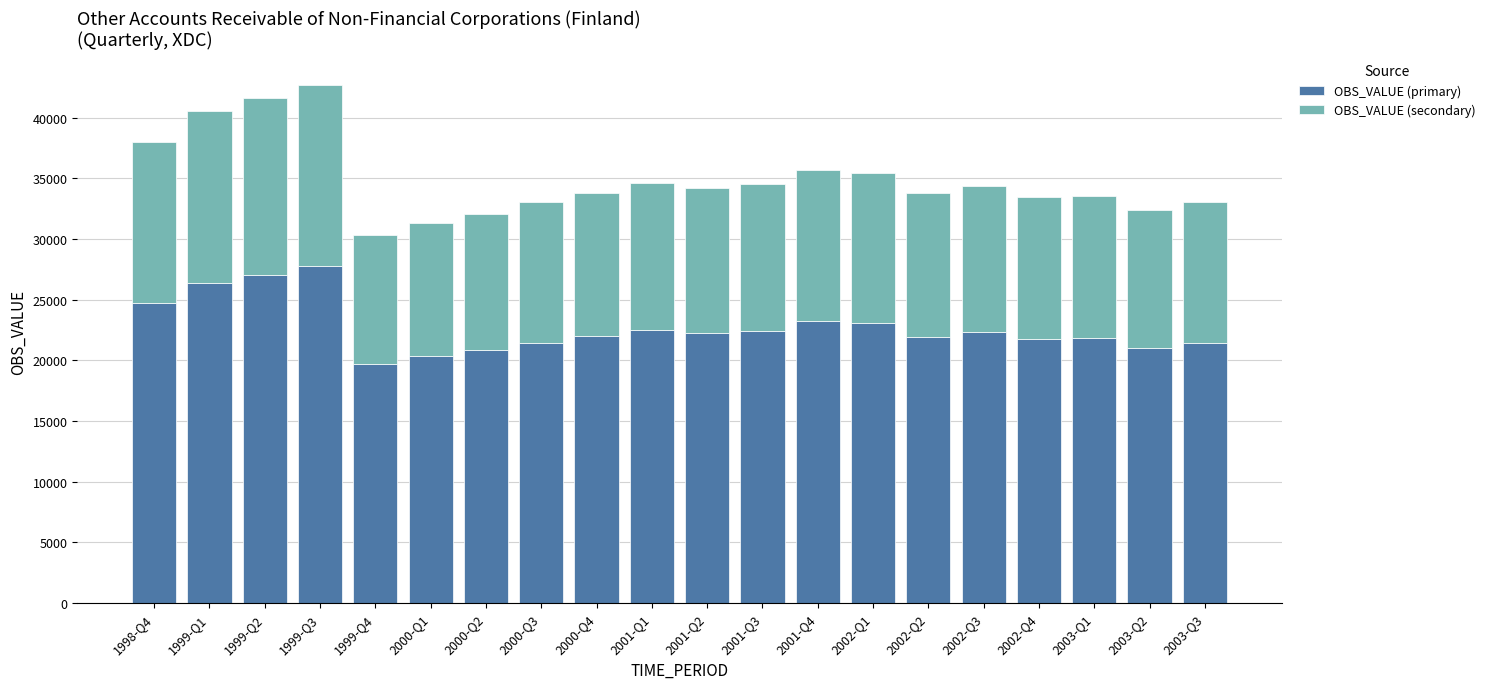

What is the maximum value for OBS_VALUE (primary)?

27751.8